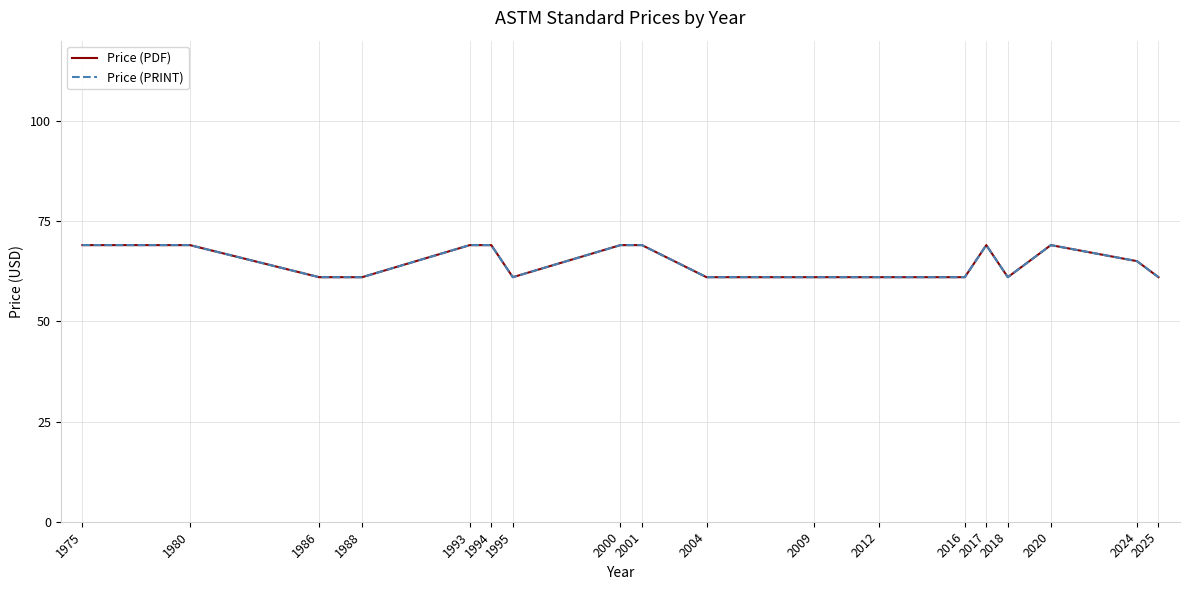

Which label corresponds to the smallest value in the chart?

1986